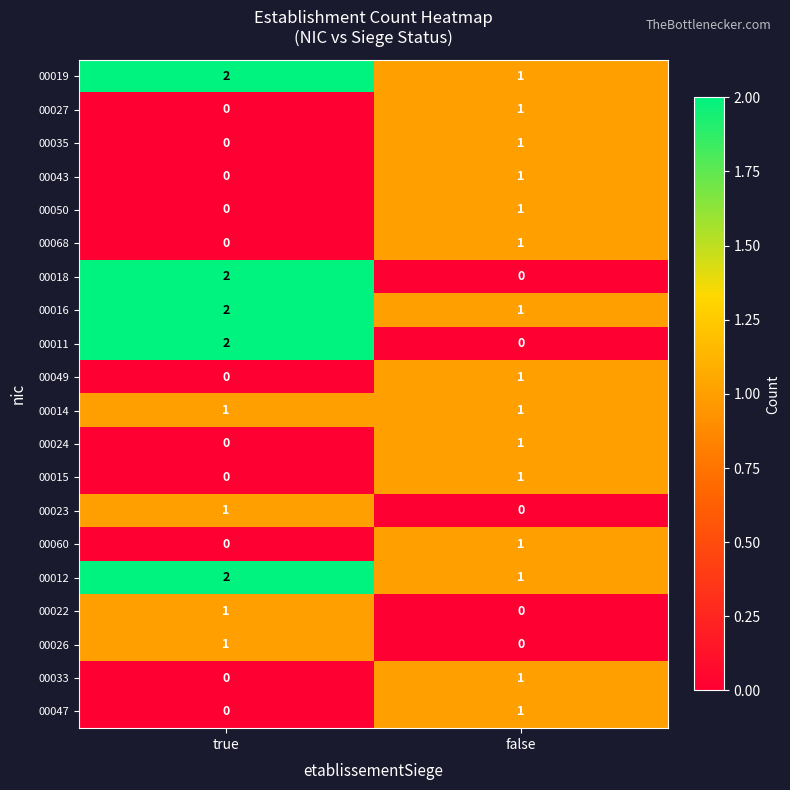

Which category has the highest value in the 00018 series?

true